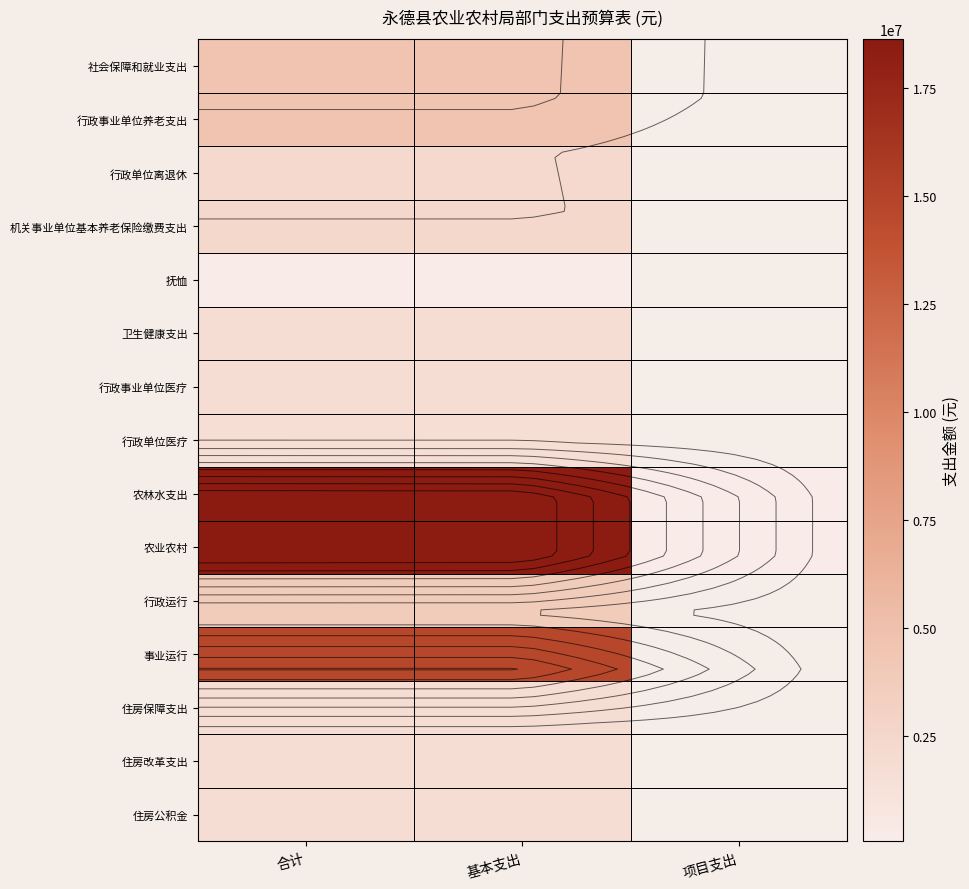

What is the minimum value shown in the chart?

47112.0